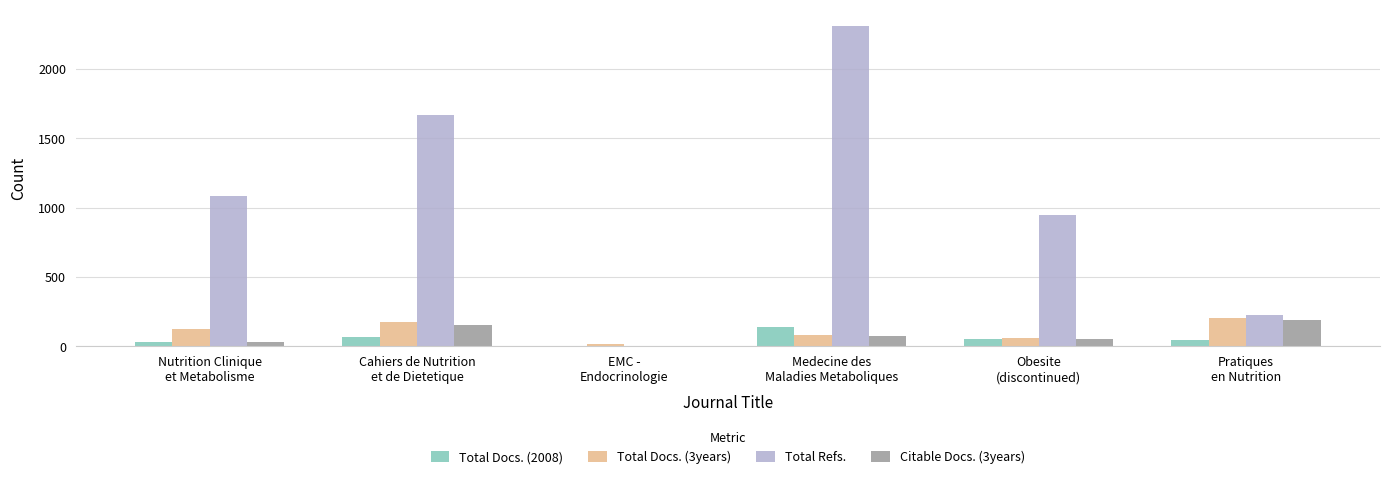

What is the maximum value for Total Docs. (2008)?

139